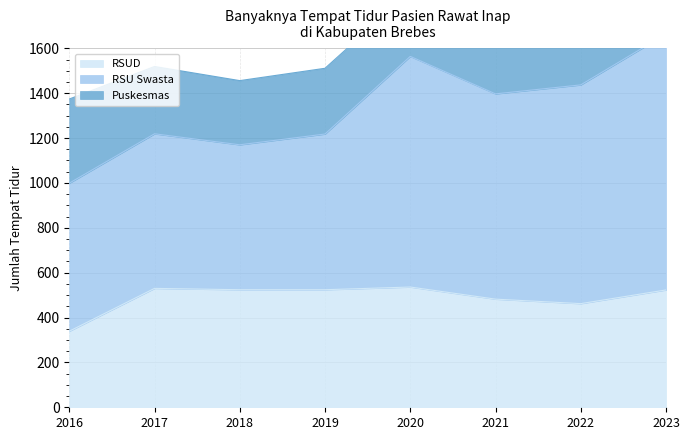

Reading right to left, transcribe all the data shown in this chart.

RSUD: 523	462	482	536	524	524	530	339
RSU Swasta: 1141	975	915	1028	694	646	689	660
Puskesmas: 277	274	272	289	293	286	300	375